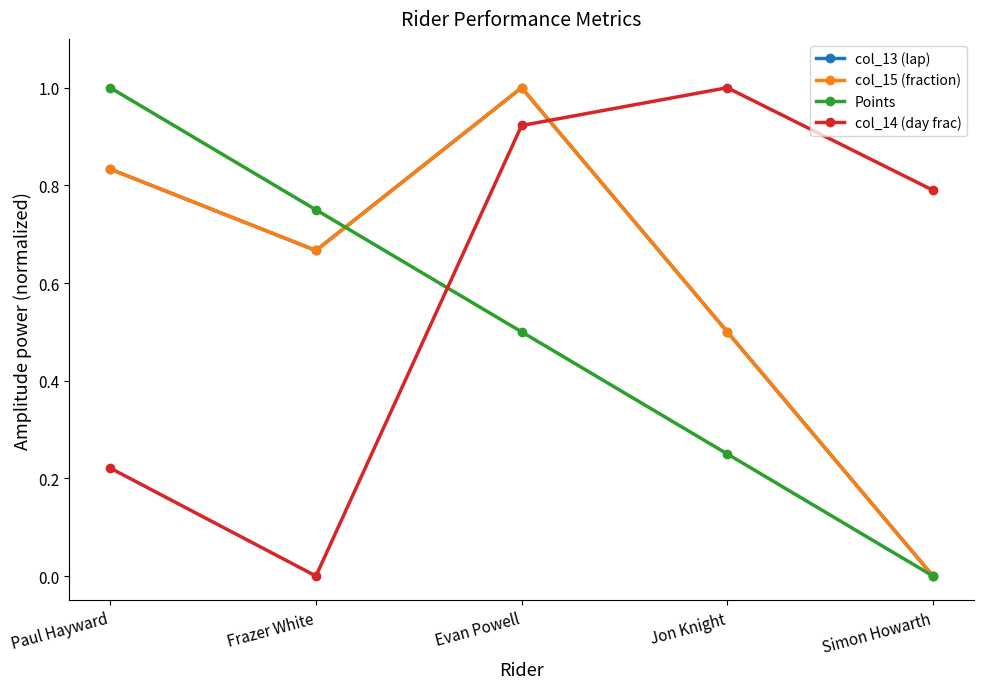

Is this an area chart (filled region under the line)?

No